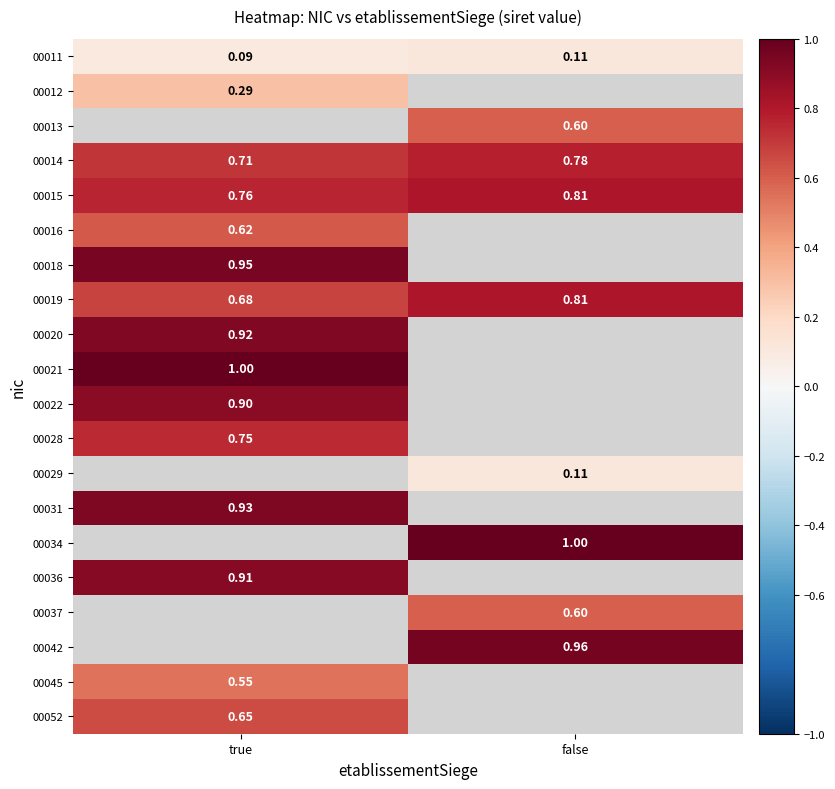

Which category has the highest value in the 00019 series?

false